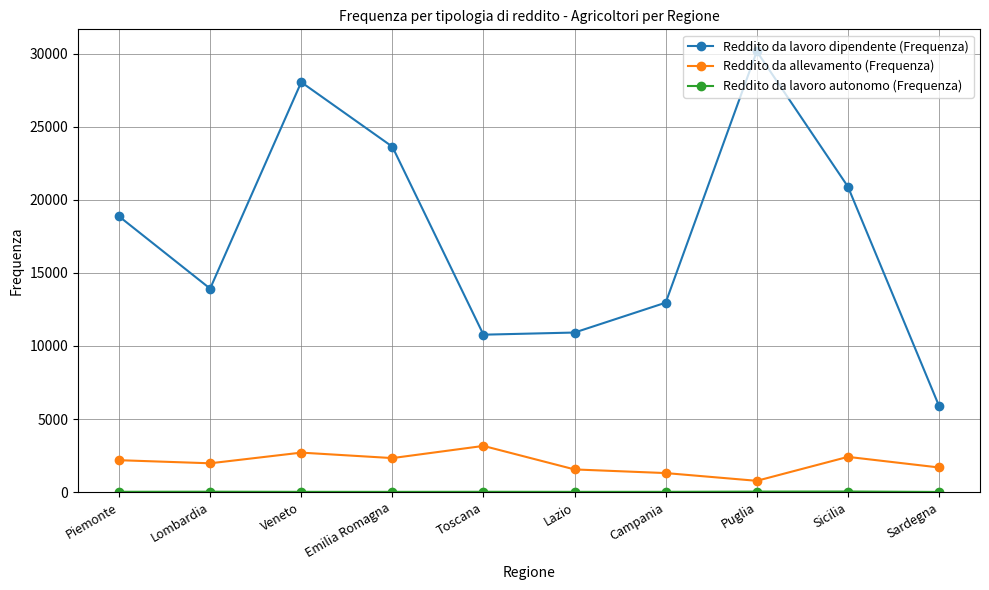

Which series has the largest total across all categories?

Reddito da lavoro dipendente (Frequenza)